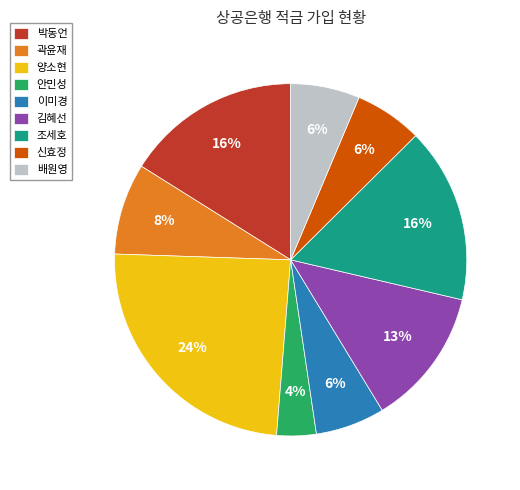

How many slices are in this pie chart?

9